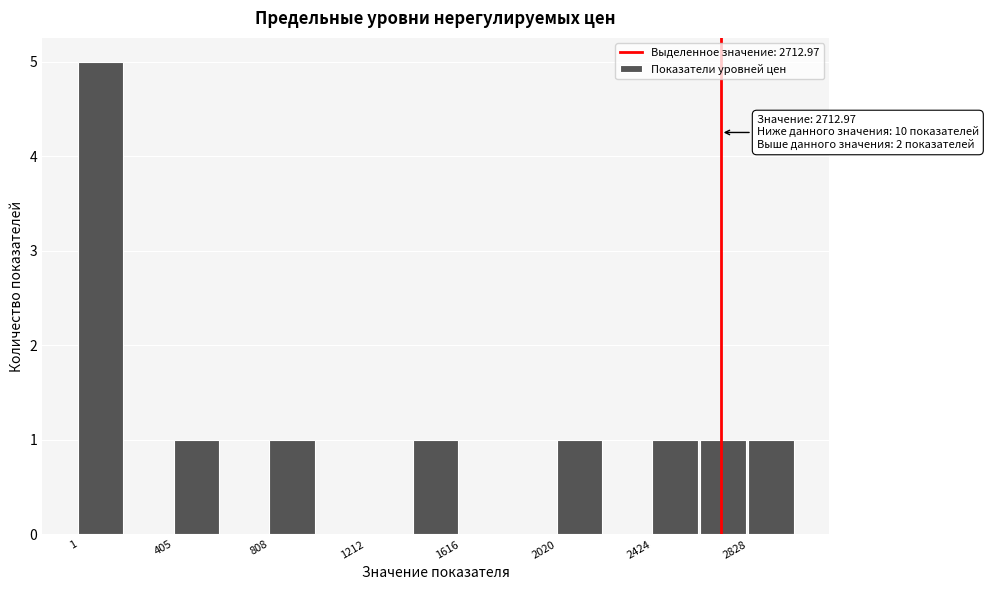

Over which range of the x-axis is the bar tallest?

0 to 200